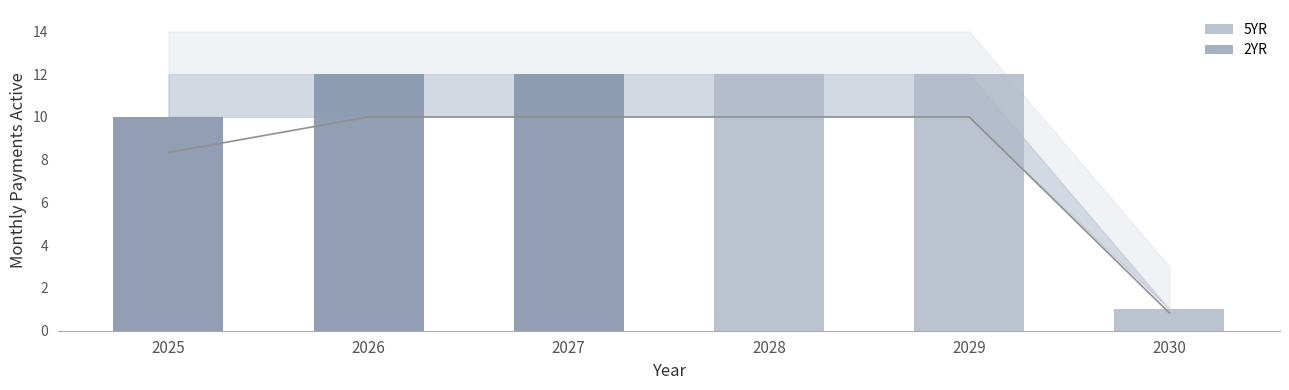

At which label does 5YR reach its peak?

2026